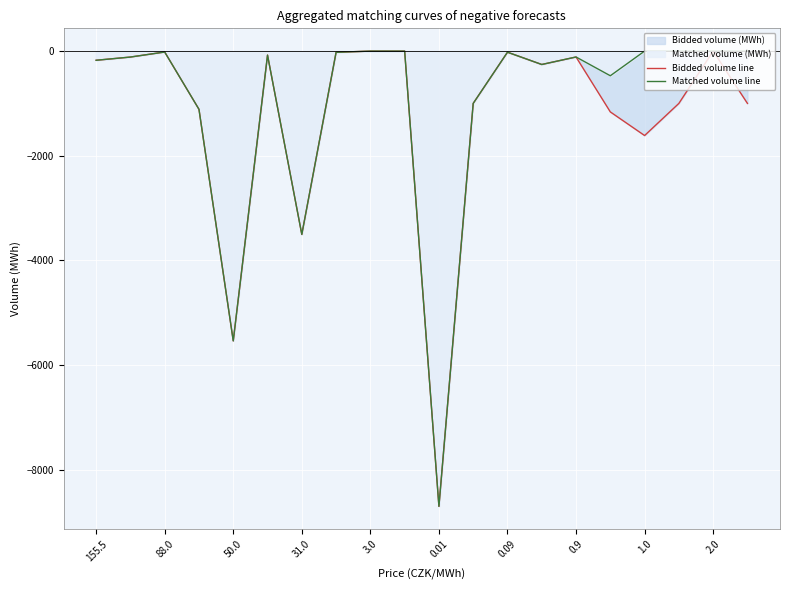

Rank the series by their maximum value, from lowest to highest.

Bidded volume line, Matched volume line